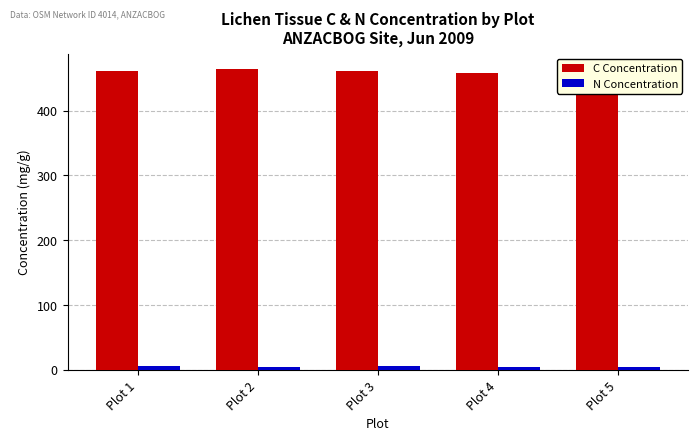

The value of C Concentration at Plot 1 is 183.0. True or false?

False